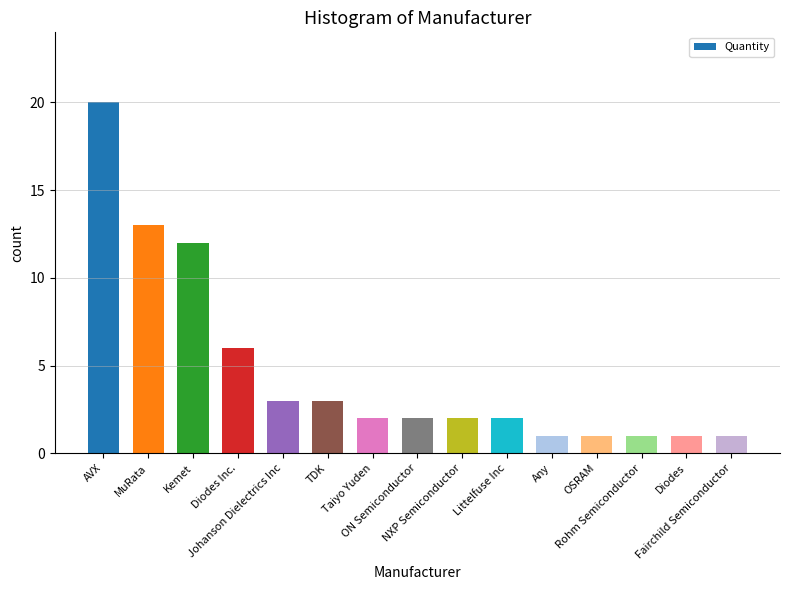

What is the change in value from TDK to Any?

-2